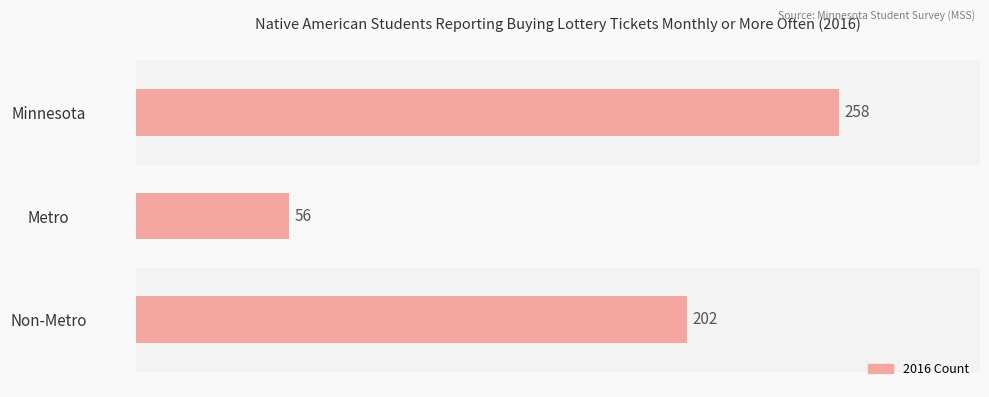

How many bars are there in total?

3